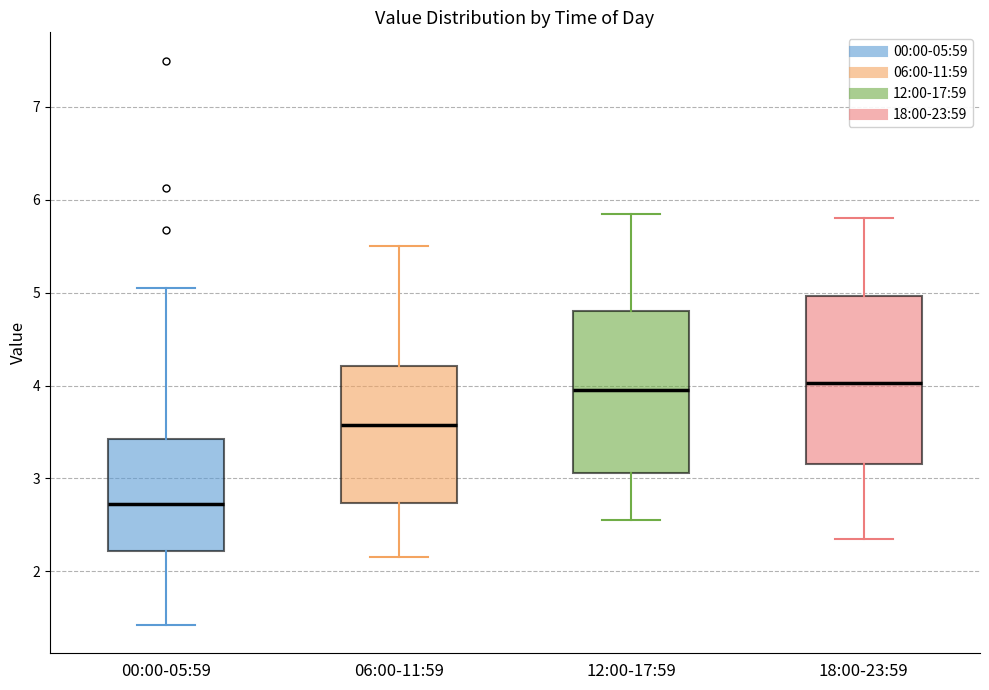

Reading left to right, read every box against the y-axis: the position of its median line, the range the box covers, and the ends of its whiskers. The values are not printed on the chart, so give them approximately, as read against the axis.

00:00-05:59: median 2.7, box 2.2 to 3.4, whiskers 1.4 to 5.1
06:00-11:59: median 3.6, box 2.7 to 4.2, whiskers 2.2 to 5.5
12:00-17:59: median 4.0, box 3.1 to 4.8, whiskers 2.6 to 5.9
18:00-23:59: median 4.0, box 3.2 to 5.0, whiskers 2.4 to 5.8